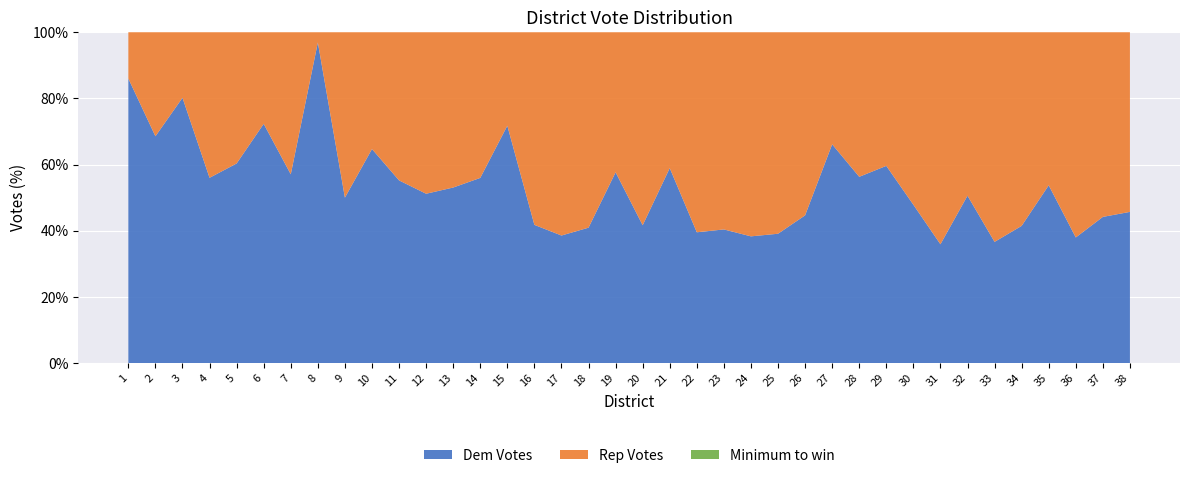

Reading left to right, what are all the values shown in this chart?

Dem Votes: 1=408389.0	2=334967.0	3=587848.0	4=370924.0	5=389612.0	6=483012.0	7=403447.0	8=527291.0	9=348323.0	10=432643.0	11=361853.0	12=395296.0	13=411328.0	14=400639.0	15=510924.0	16=279425.0	17=232868.0	18=273155.0	19=403682.0	20=273901.0	21=406602.0	22=304826.0	23=307229.0	24=283481.0	25=266033.0	26=320050.0	27=430316.0	28=386600.0	29=349832.0	30=341671.0	31=260333.0	32=335406.0	33=235129.0	34=264140.0	35=385927.0	36=287645.0	37=352119.0	38=320157.0
Rep Votes: 1=66491.0	2=153633.0	3=145218.0	4=291331.0	5=256088.0	6=184922.0	7=303580.0	8=16825.0	9=348168.0	10=236014.0	11=293379.0	12=376877.0	13=363735.0	14=315066.0	15=201162.0	16=389293.0	17=370932.0	18=394061.0	19=296248.0	20=383389.0	21=283291.0	22=465968.0	23=453130.0	24=456347.0	25=414274.0	26=396571.0	27=220398.0	28=299899.0	29=236984.0	30=372111.0	31=464375.0	32=327410.0	33=406486.0	34=372592.0	35=332185.0	36=469674.0	37=444633.0	38=380270.0
Minimum to win: 1=237440.0	2=244300.0	3=366533.0	4=331127.5	5=322850.0	6=333967.0	7=353513.5	8=272058.0	9=348245.5	10=334328.5	11=327616.0	12=386086.5	13=387531.5	14=357852.5	15=356043.0	16=334359.0	17=301900.0	18=333608.0	19=349965.0	20=328645.0	21=344946.5	22=385397.0	23=380179.5	24=369914.0	25=340153.5	26=358310.5	27=325357.0	28=343249.5	29=293408.0	30=356891.0	31=362354.0	32=331408.0	33=320807.5	34=318366.0	35=359056.0	36=378659.5	37=398376.0	38=350213.5